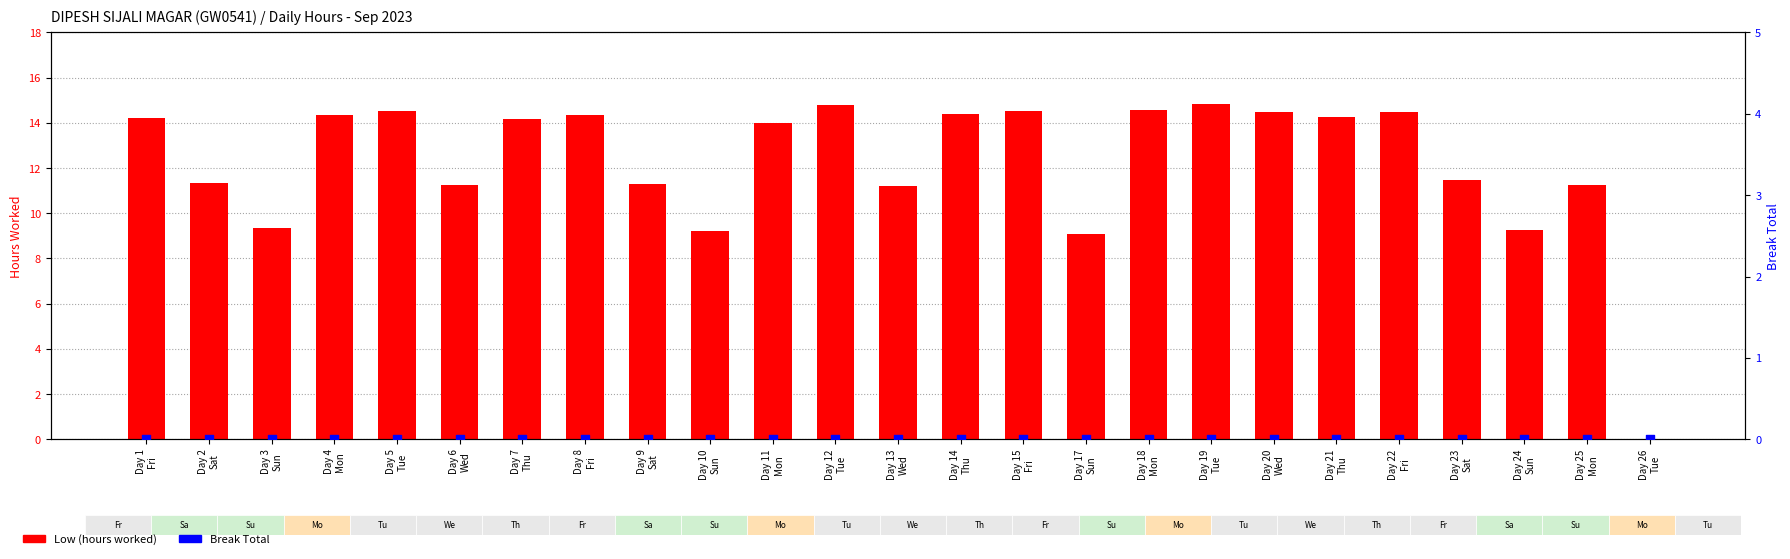

At how many categories does at least one series exceed 4?

24